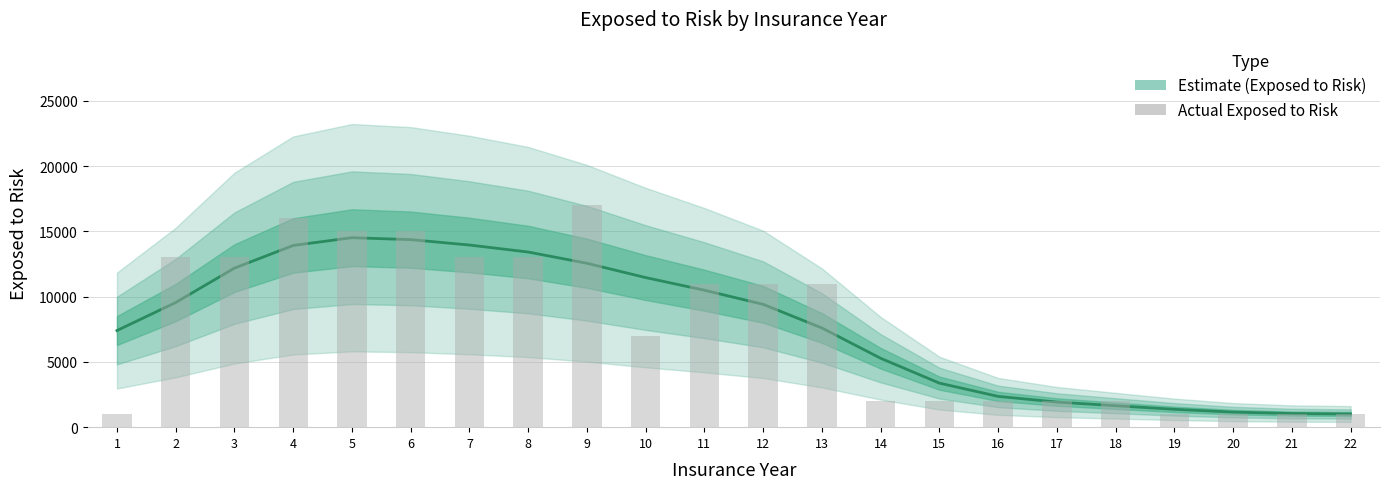

Is the value of Actual Exposed at 16 greater than the value of Exposed to Risk (Estimate) at 10?

No